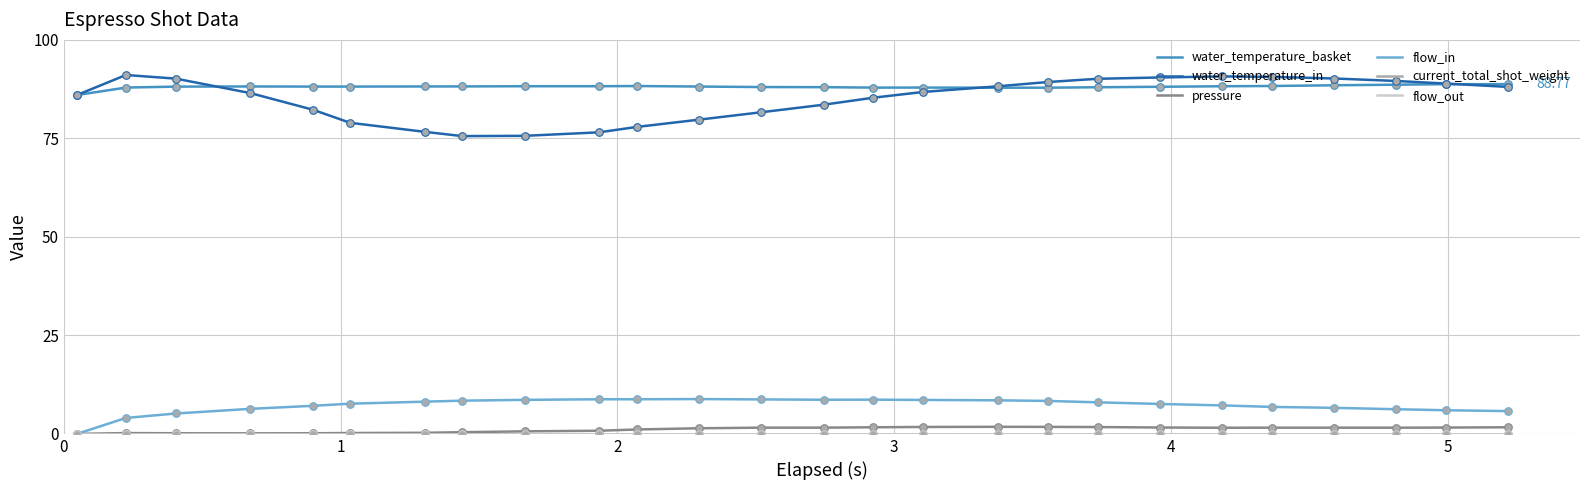

Does the chart have visible grid lines?

Yes